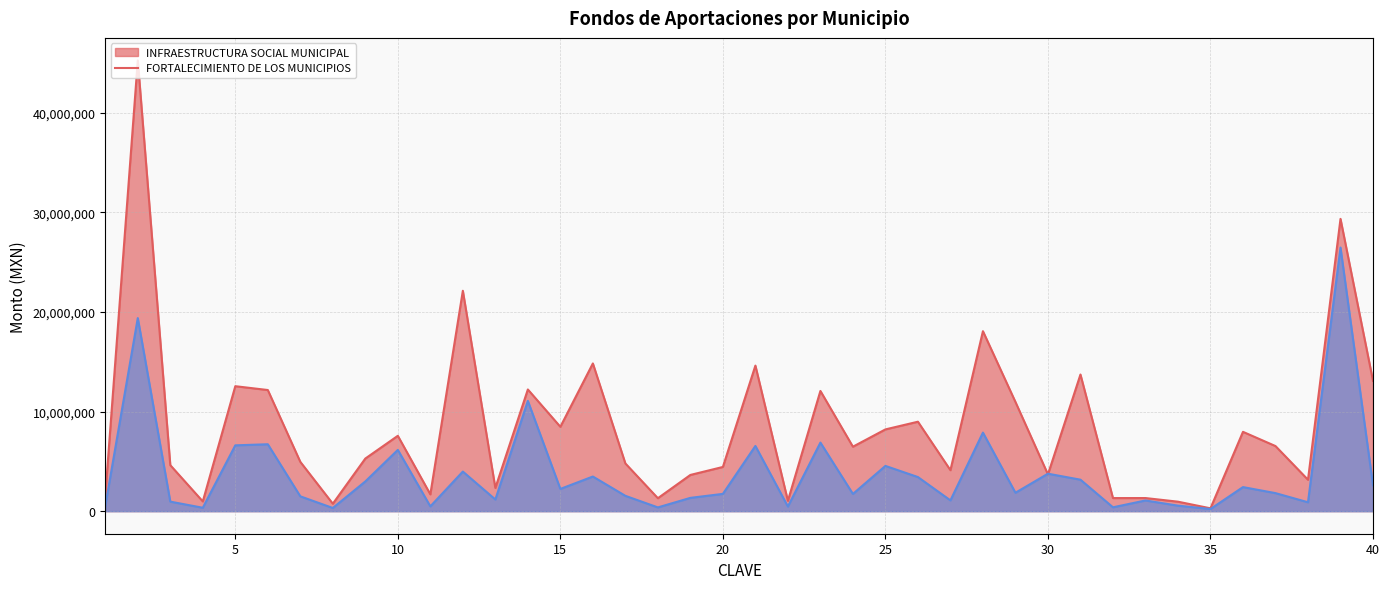

How many lines are shown in the chart?

2